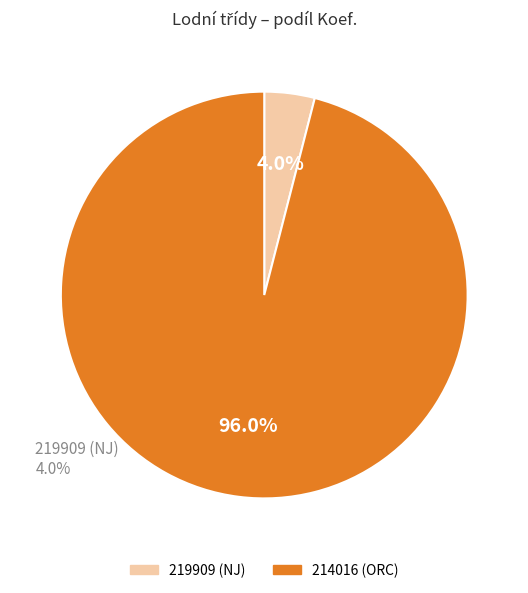

To the nearest percent, what is the difference between the largest and smallest slice percentages?

92%